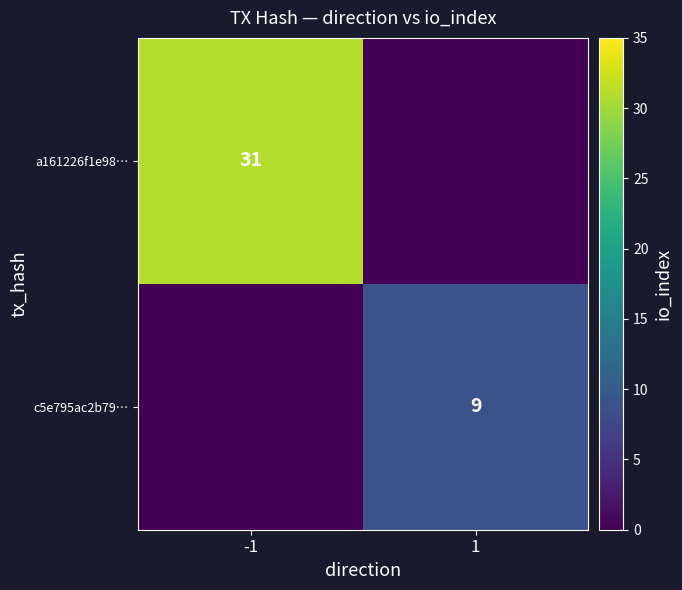

Is it true that c5e795ac2b79… equals 3 at 1?

False